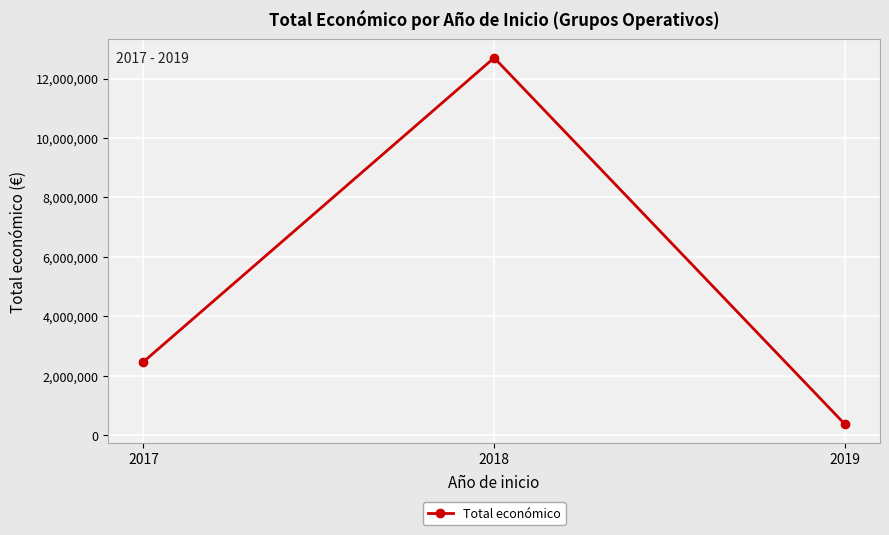

Count the values in the range 365045 to 12697520.

3